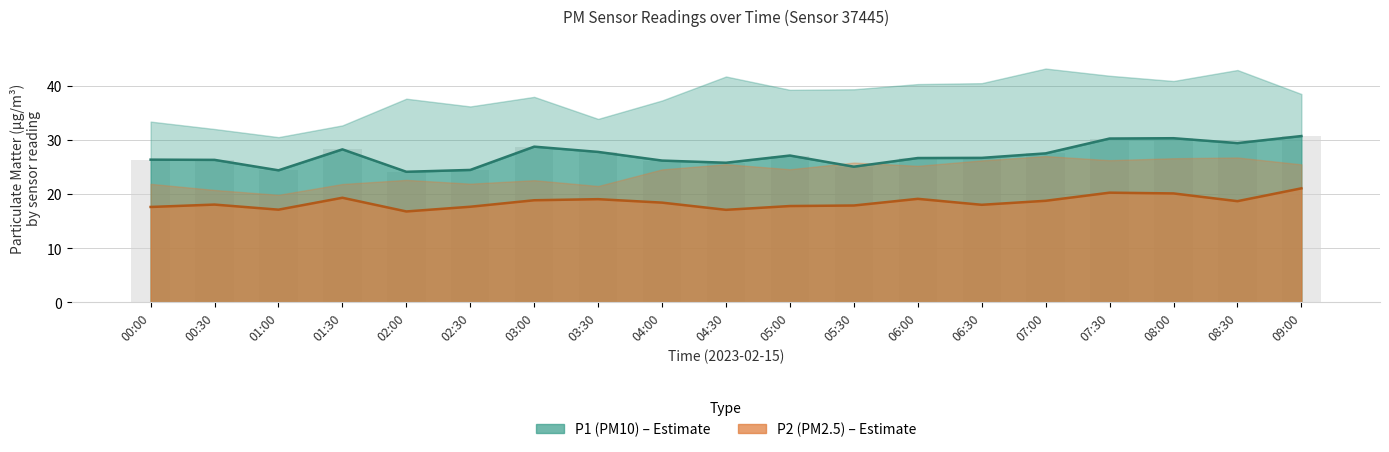

Which series has the largest range (max minus min)?

P1